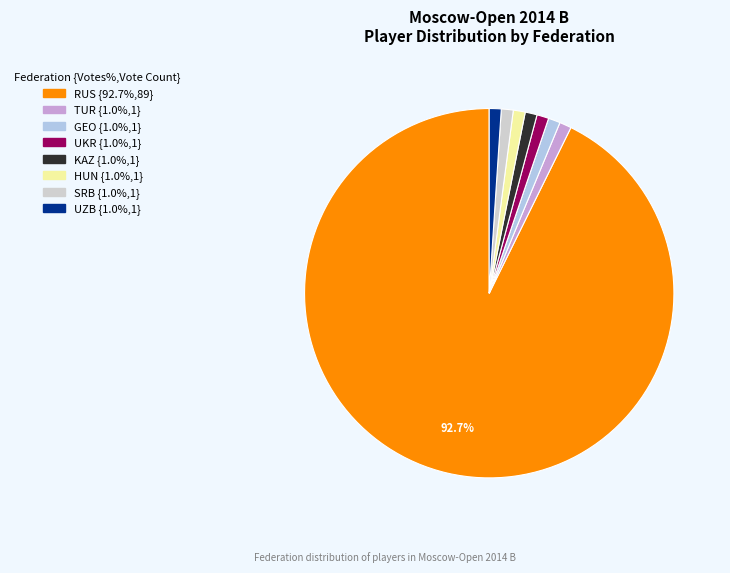

Is the sum of UZB and SRB greater than half?

No